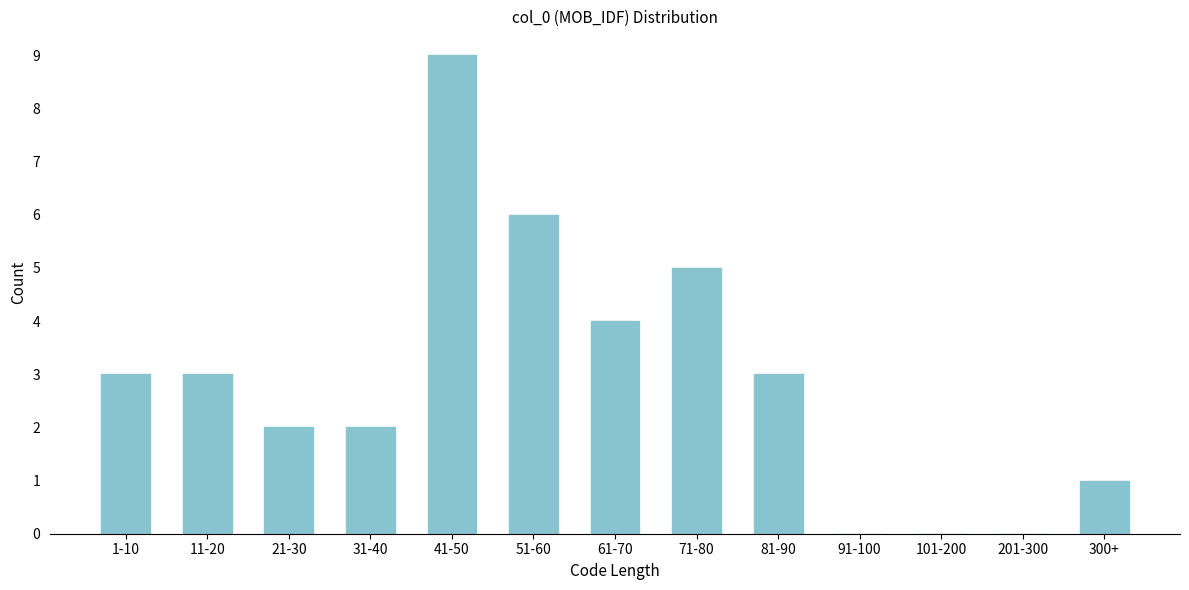

Reading left to right, transcribe all the data shown in this chart.

1-10=3	11-20=3	21-30=2	31-40=2	41-50=9	51-60=6	61-70=4	71-80=5	81-90=3	91-100=0	101-200=0	201-300=0	300+=1